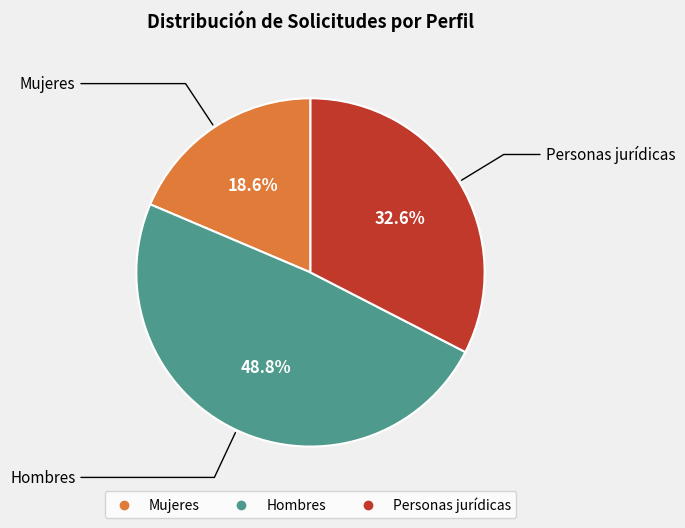

The Personas jurídicas slice represents 33% of the pie. True or false?

True